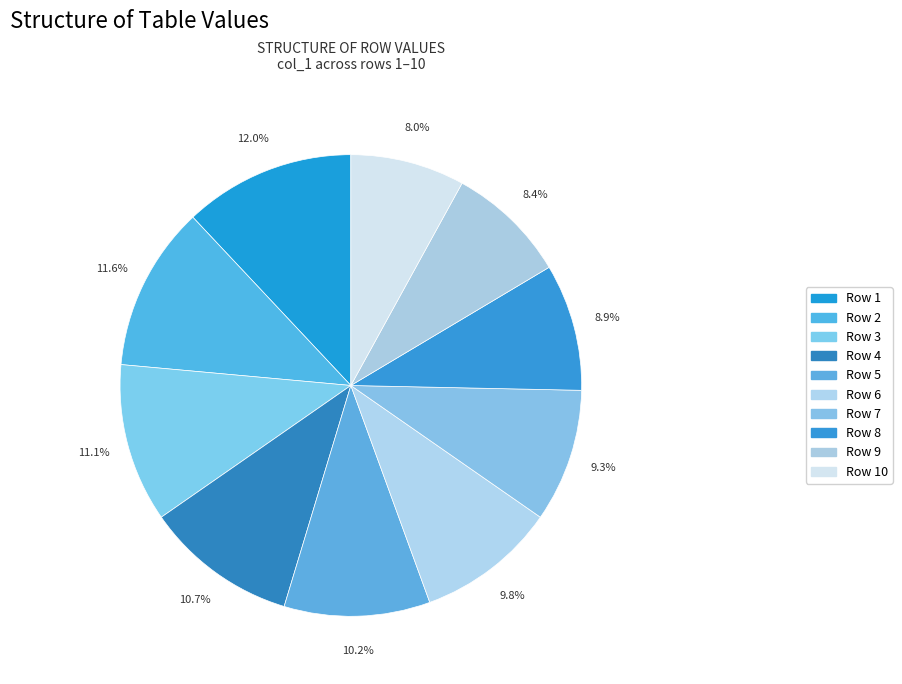

How many slices are in this pie chart?

10